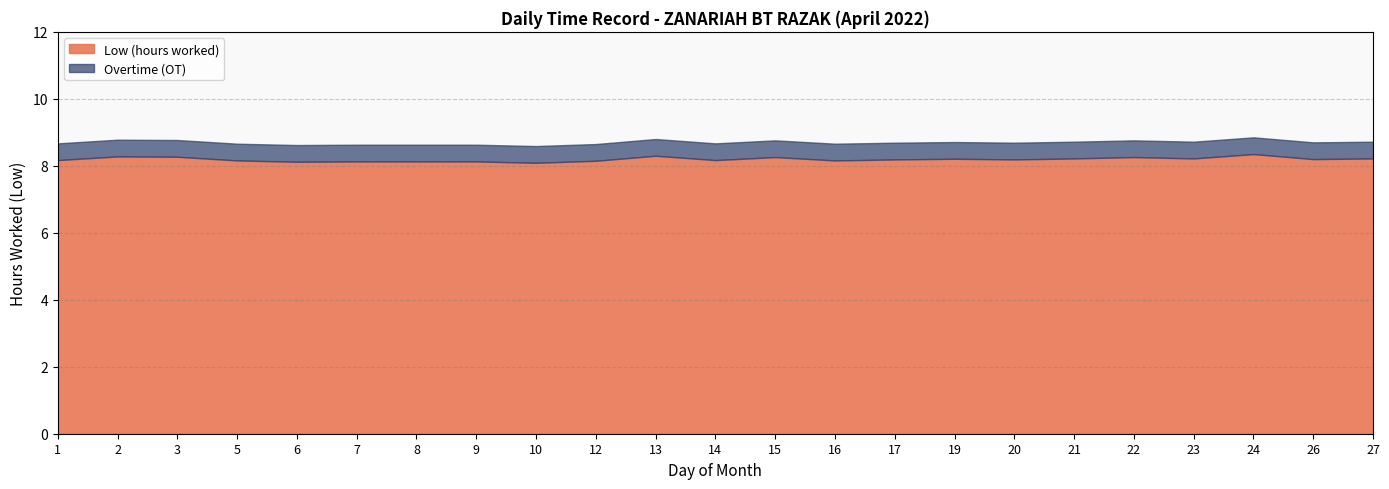

Reading right to left, extract all data points from this chart.

27=8.2	26=8.2	24=8.3	23=8.2	22=8.3	21=8.2	20=8.2	19=8.2	17=8.2	16=8.2	15=8.3	14=8.2	13=8.3	12=8.2	10=8.1	9=8.1	8=8.1	7=8.1	6=8.1	5=8.2	3=8.3	2=8.3	1=8.2